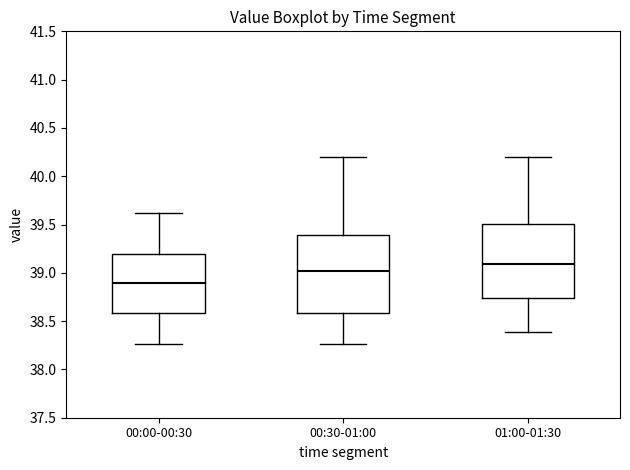

Reading left to right, transcribe this box plot: for each box, give where its median line is, the range the box spans, and where its two whiskers end, as read against the y-axis. The values are not printed on the chart, so give them approximately, as read against the axis.

00:00-00:30: median 38.90, box 38.60 to 39.20, whiskers 38.25 to 39.60
00:30-01:00: median 39.00, box 38.60 to 39.40, whiskers 38.25 to 40.20
01:00-01:30: median 39.10, box 38.75 to 39.50, whiskers 38.40 to 40.20